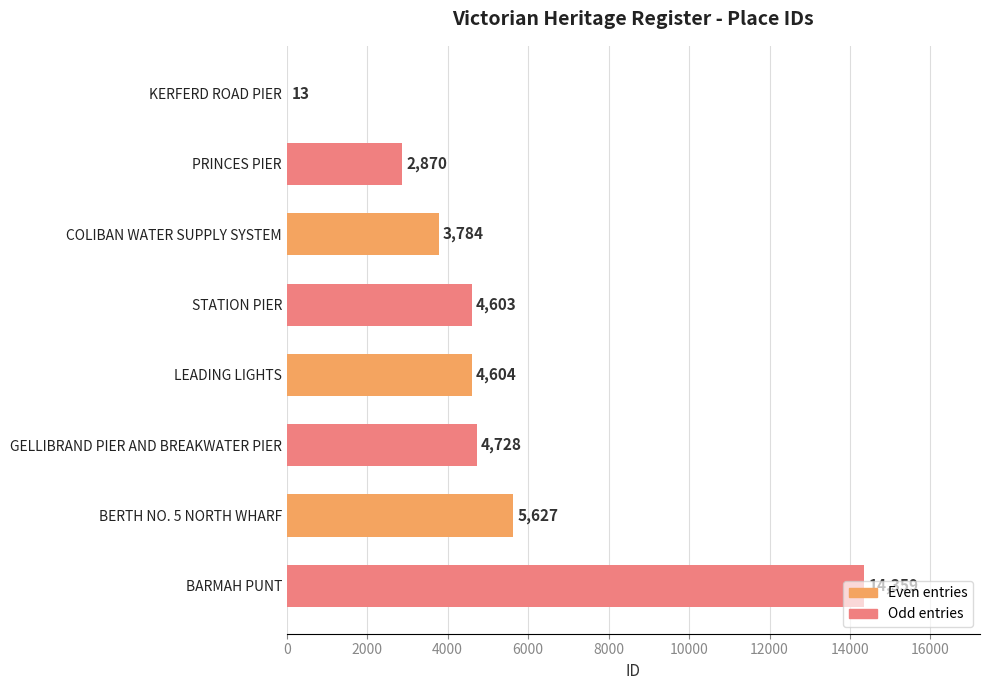

What is the approximate value at KERFERD ROAD PIER?

13